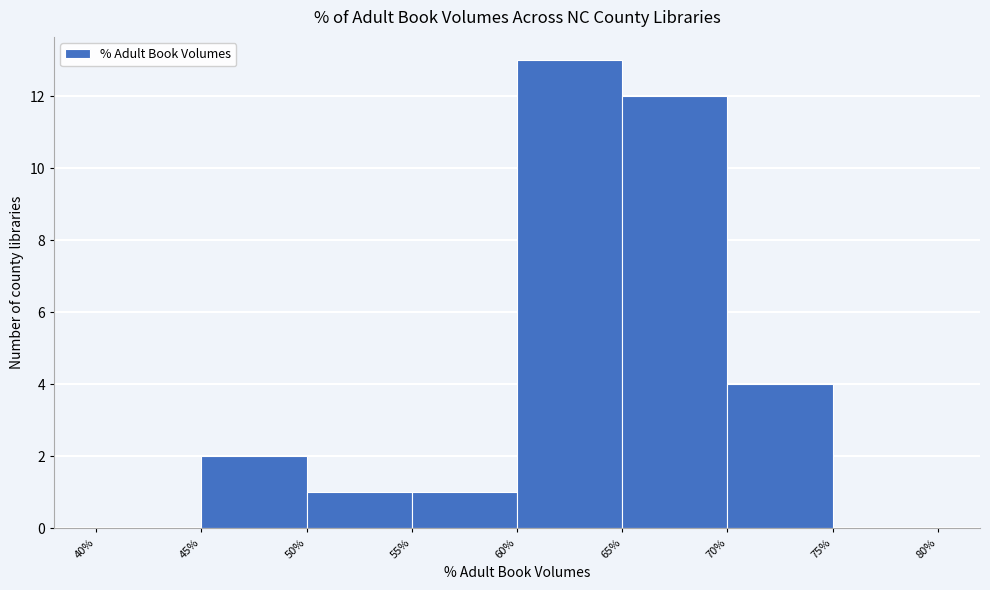

Reading left to right, transcribe this chart: for each bar, give the range it covers on the x-axis and its height. The values are not printed on the chart, so give them approximately, as read against the axis.

40% to 45%: 0
45% to 50%: 2
50% to 55%: 1
55% to 60%: 1
60% to 65%: 13
65% to 70%: 12
70% to 75%: 4
75% to 80%: 0